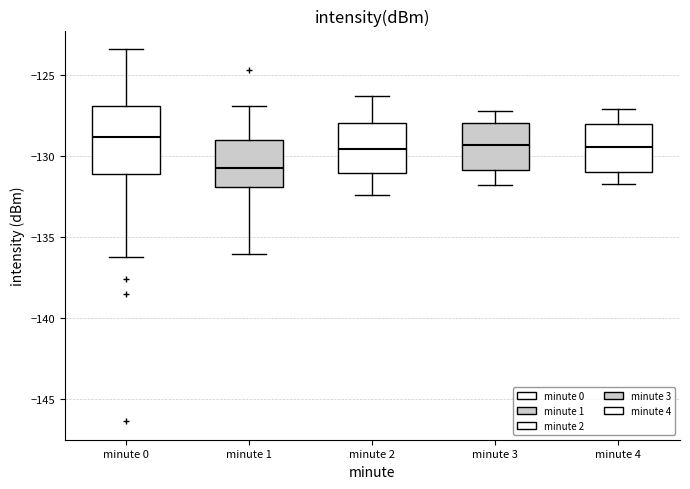

Reading left to right, read every box against the y-axis: the position of its median line, the range the box covers, and the ends of its whiskers. The values are not printed on the chart, so give them approximately, as read against the axis.

minute 0: median -129.0, box -131.0 to -127.0, whiskers -136.0 to -123.5
minute 1: median -130.5, box -132.0 to -129.0, whiskers -136.0 to -127.0
minute 2: median -129.5, box -131.0 to -128.0, whiskers -132.5 to -126.5
minute 3: median -129.5, box -131.0 to -128.0, whiskers -132.0 to -127.0
minute 4: median -129.5, box -131.0 to -128.0, whiskers -131.5 to -127.0